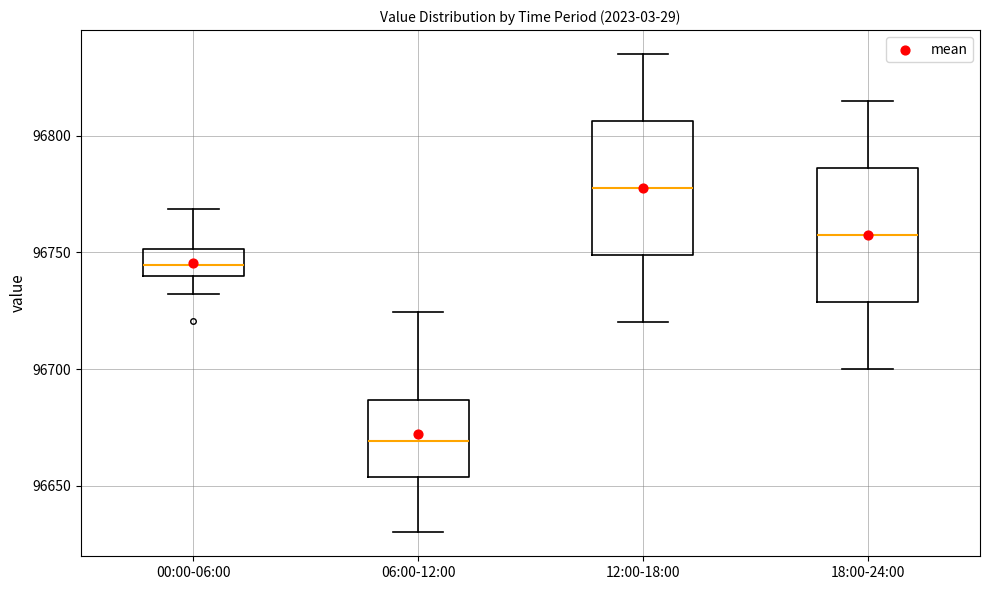

Where does the median line of the box for 06:00-12:00 sit on the y-axis? The values are not printed on the chart, so give them approximately, as read against the axis.

96670